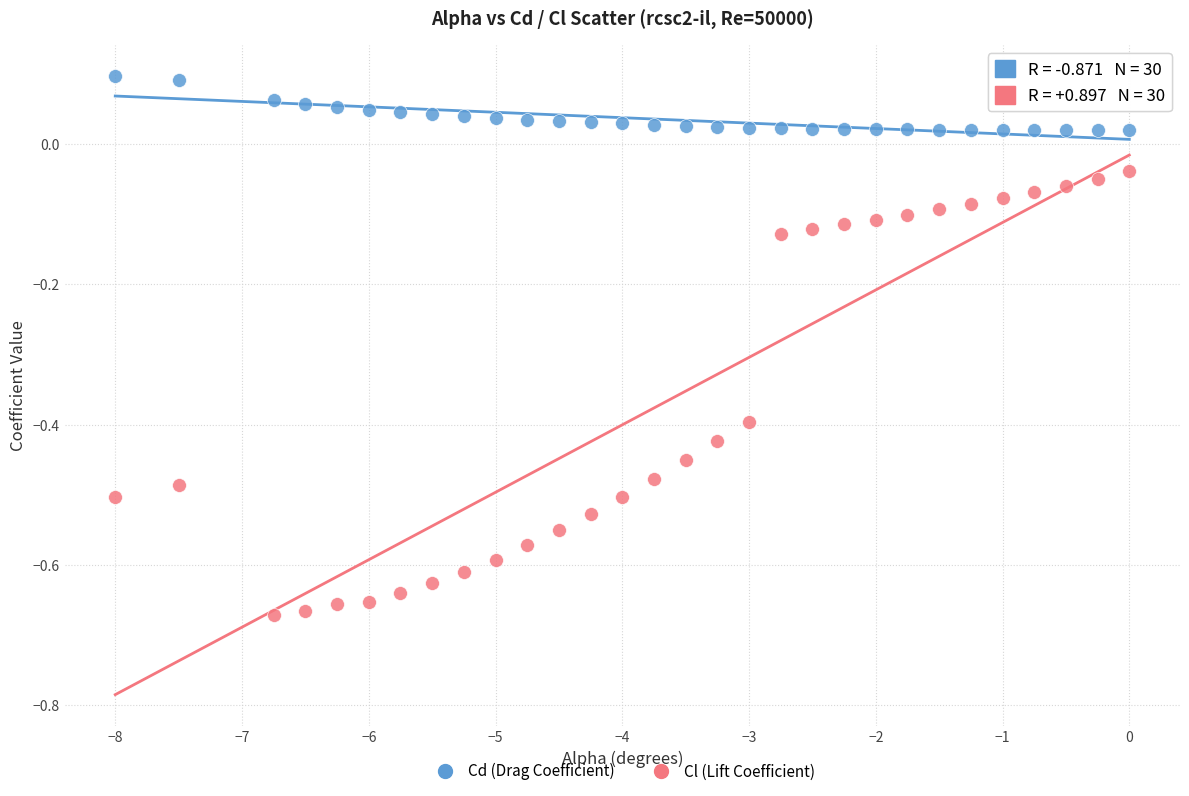

Across all data points, what is the range of X values (max minus min)?

8.0